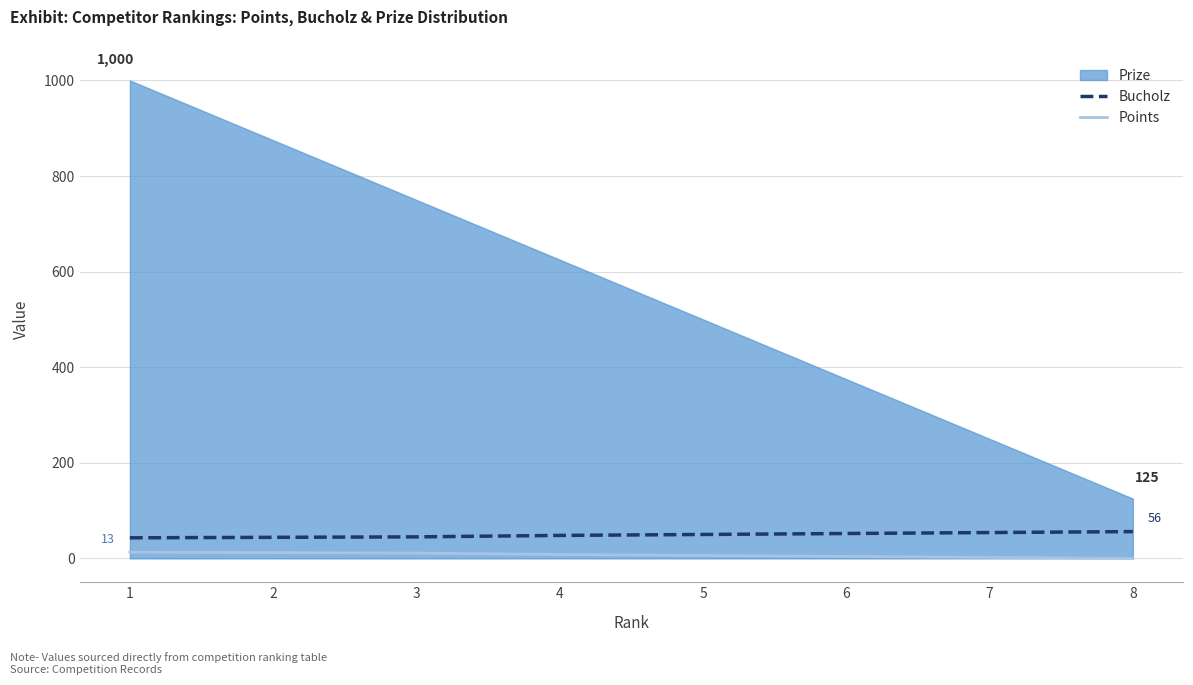

Is the value of Points at 7 greater than the value of Bucholz at 7?

No